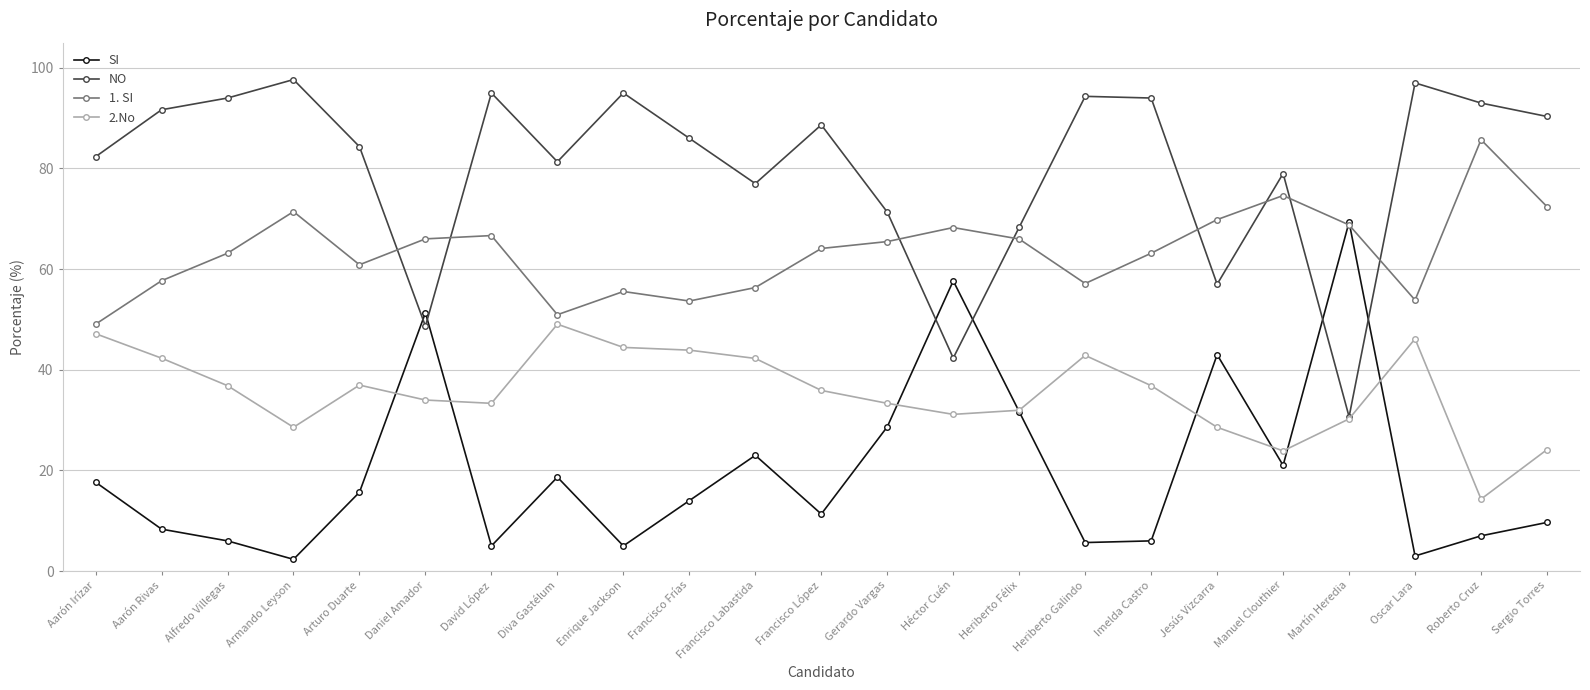

Which series has the largest total across all categories?

NO